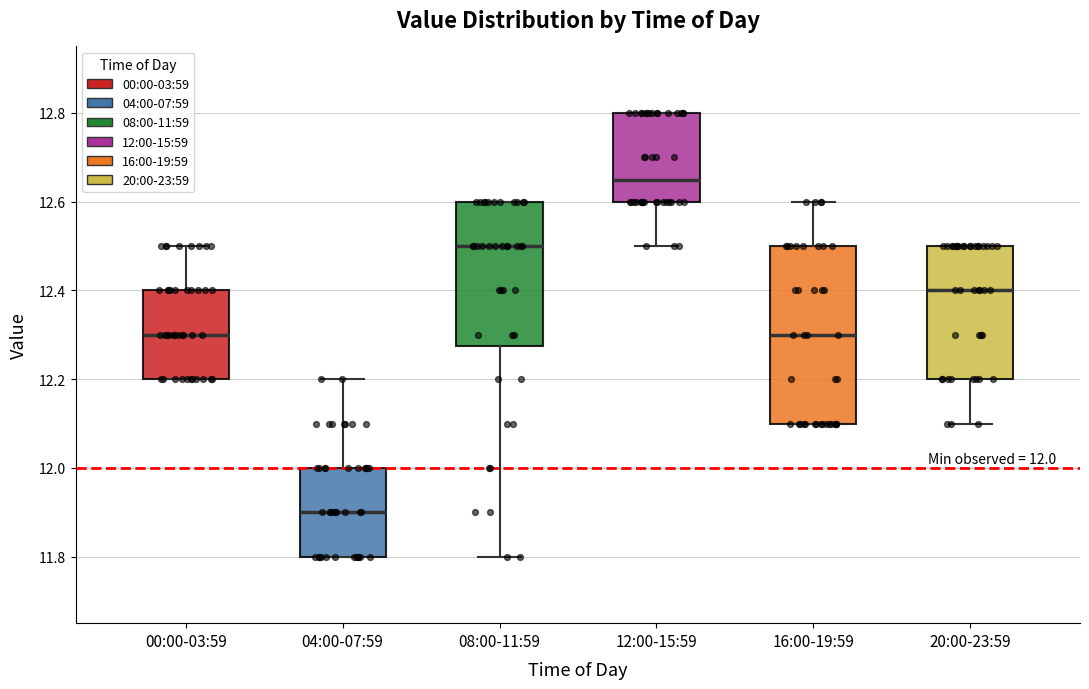

Which box has the highest median line?

12:00-15:59